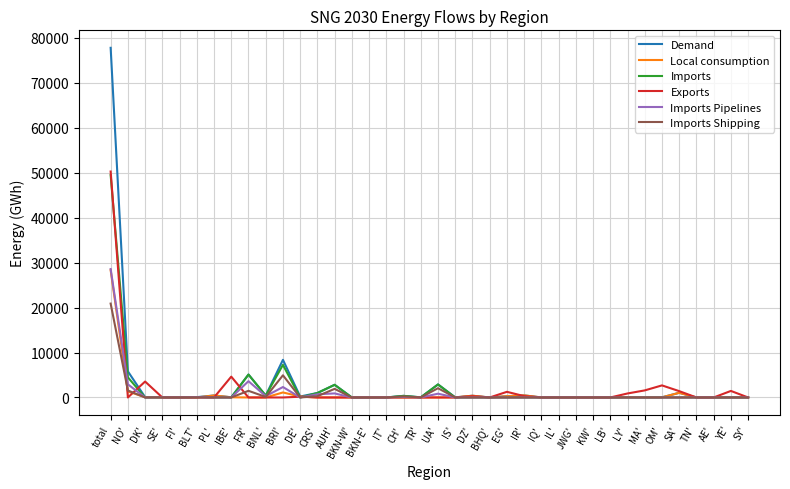

What value does the Exports series have at total, to the nearest 100?

50300